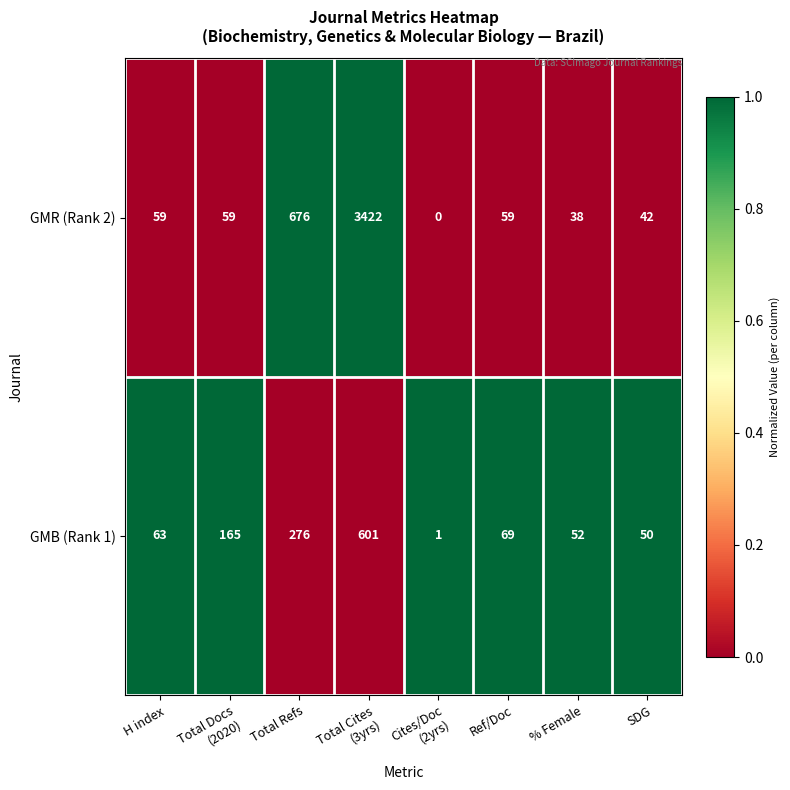

At how many categories does at least one series exceed 0?

8